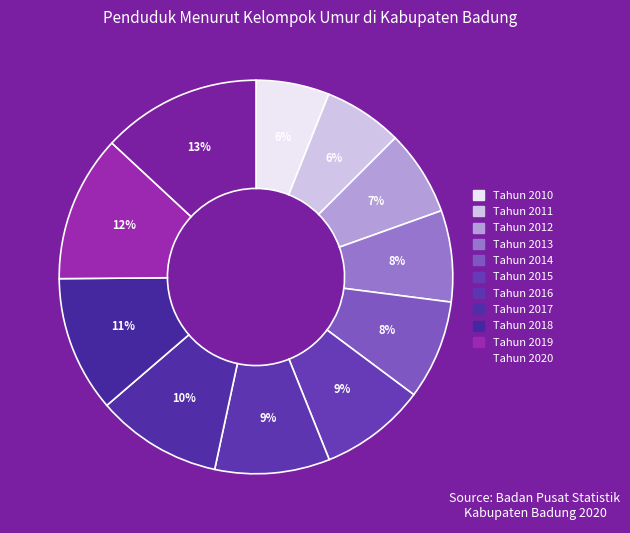

Is the sum of Tahun 2016 and Tahun 2011 greater than half?

No